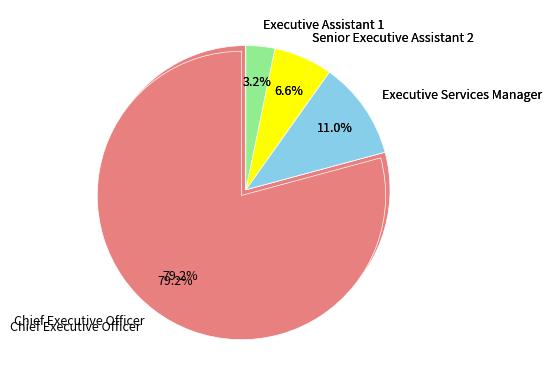

What portion of the pie excludes Executive Services Manager?

89.0%